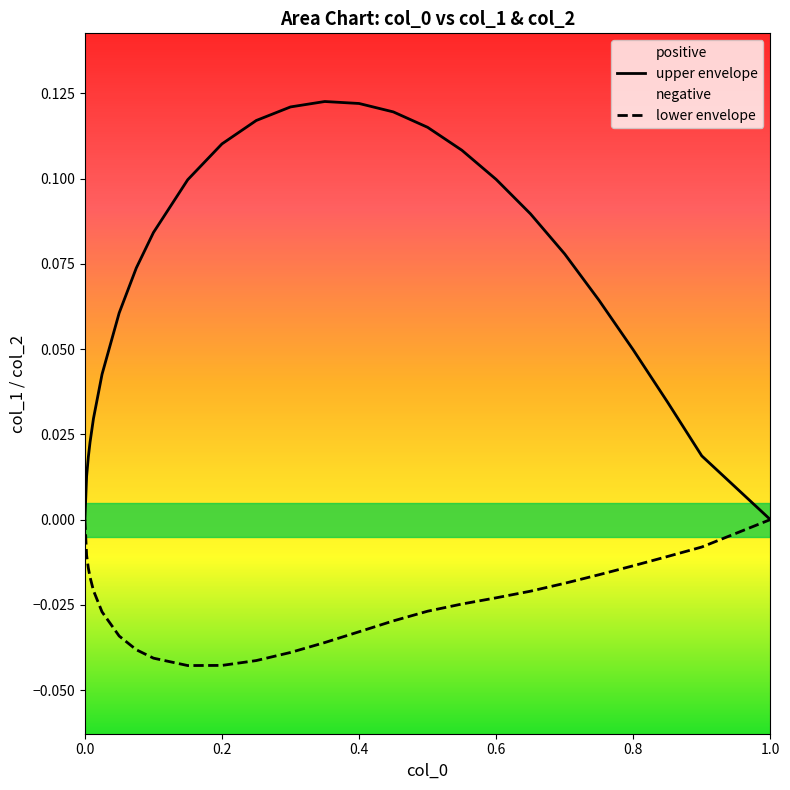

Which series has the largest total across all categories?

upper envelope